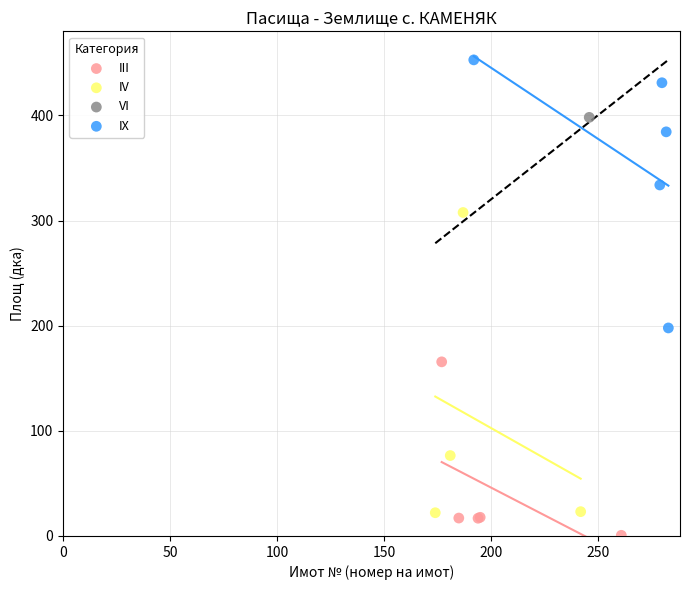

Which series reaches the minimum Y coordinate?

III